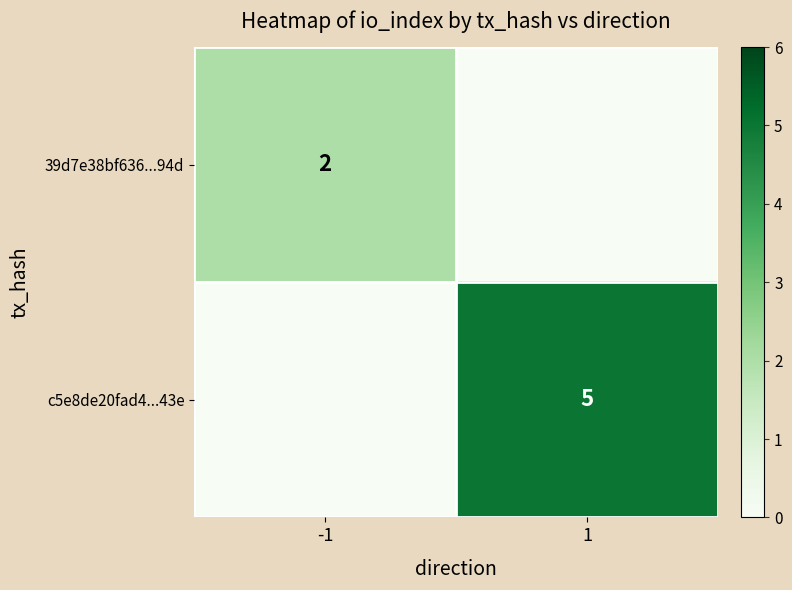

The value of 39d7e38bf636...94d at -1 is 1. True or false?

False